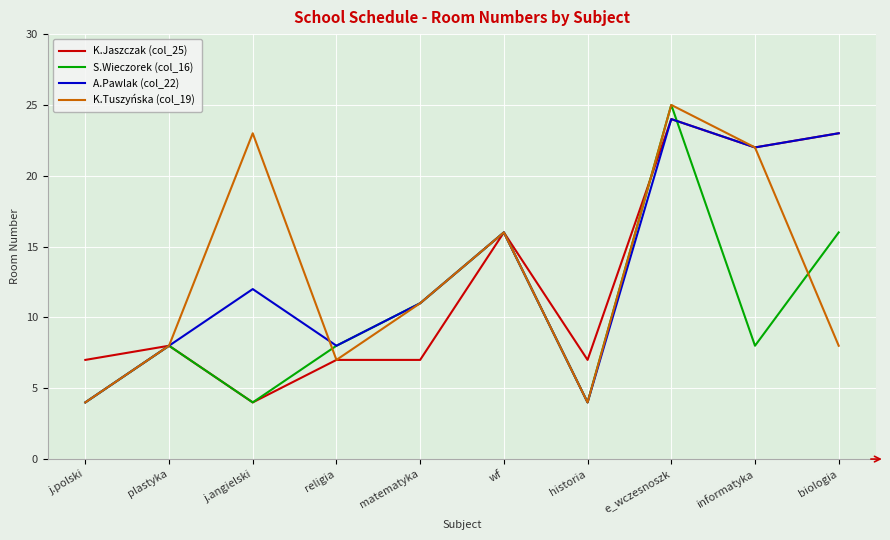

What position from the right is wf?

5